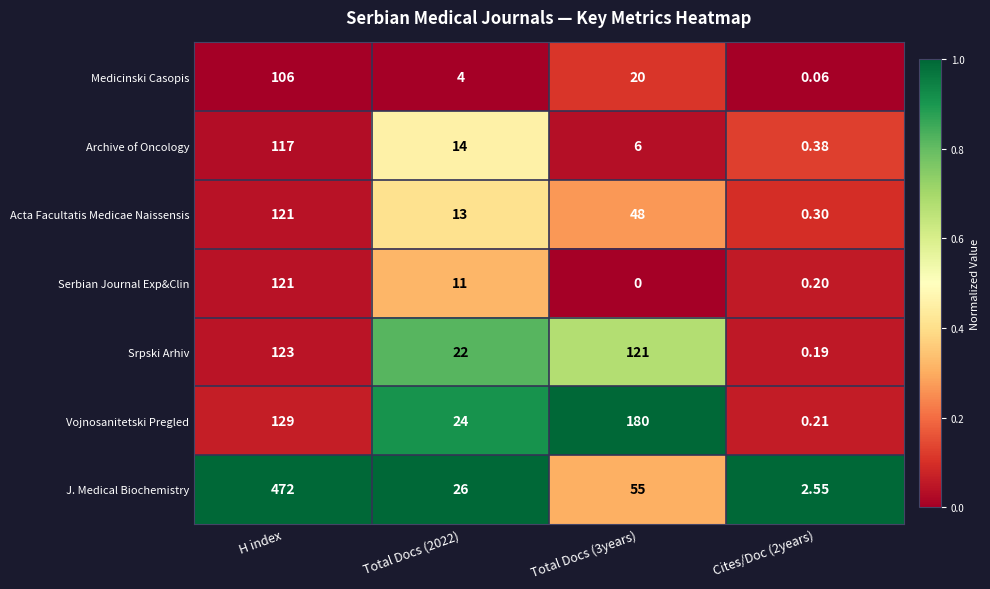

What is the total value across all series at Cites/Doc (2years)?

3.9